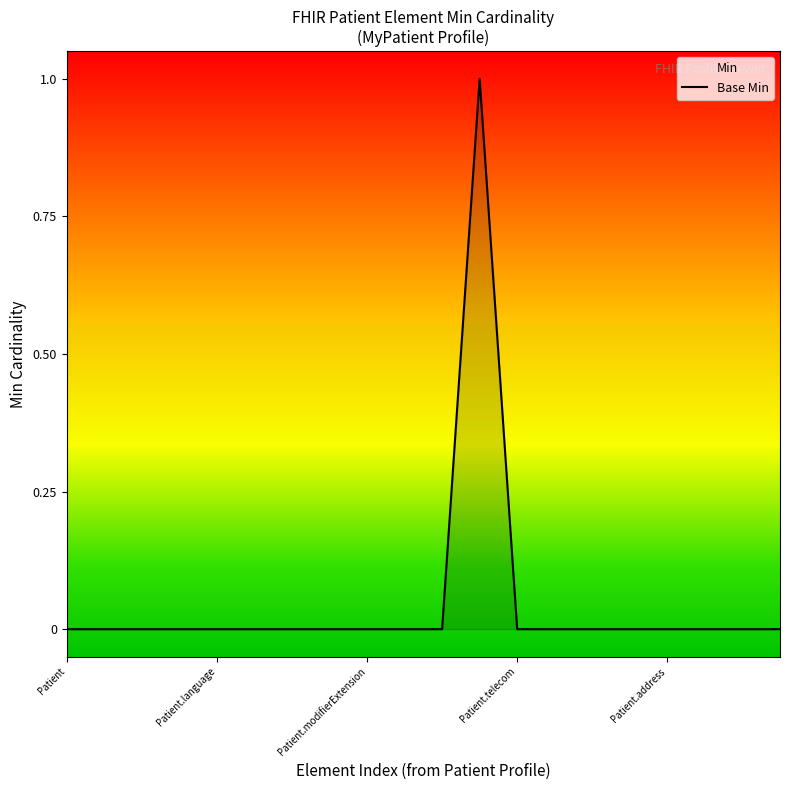

True or false: the data shows 0 at Patient.telecom.

True